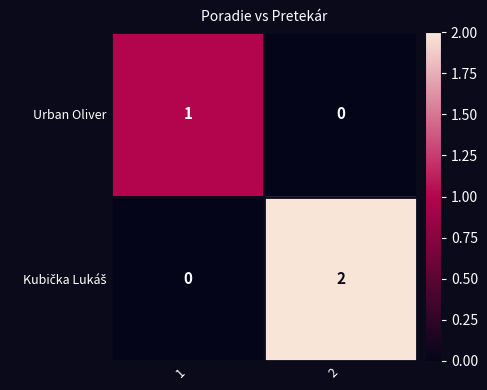

True or false: Urban Oliver has a value of 0 at 2.

True